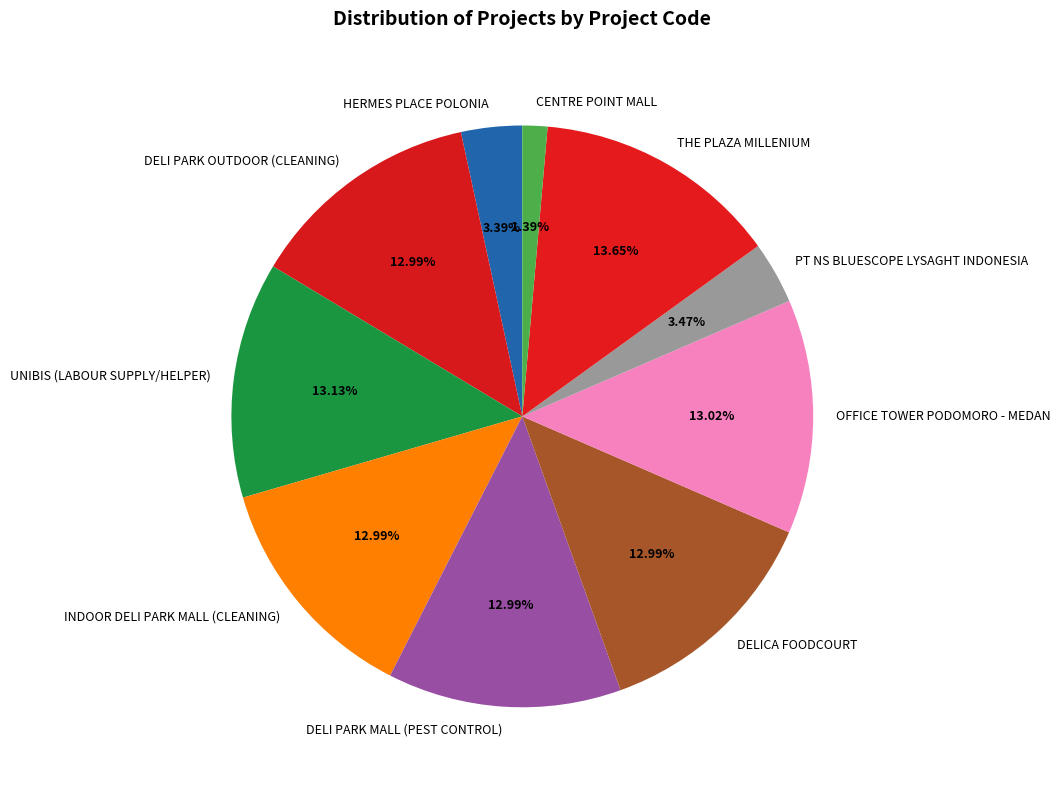

Count the number of slices in the pie.

10